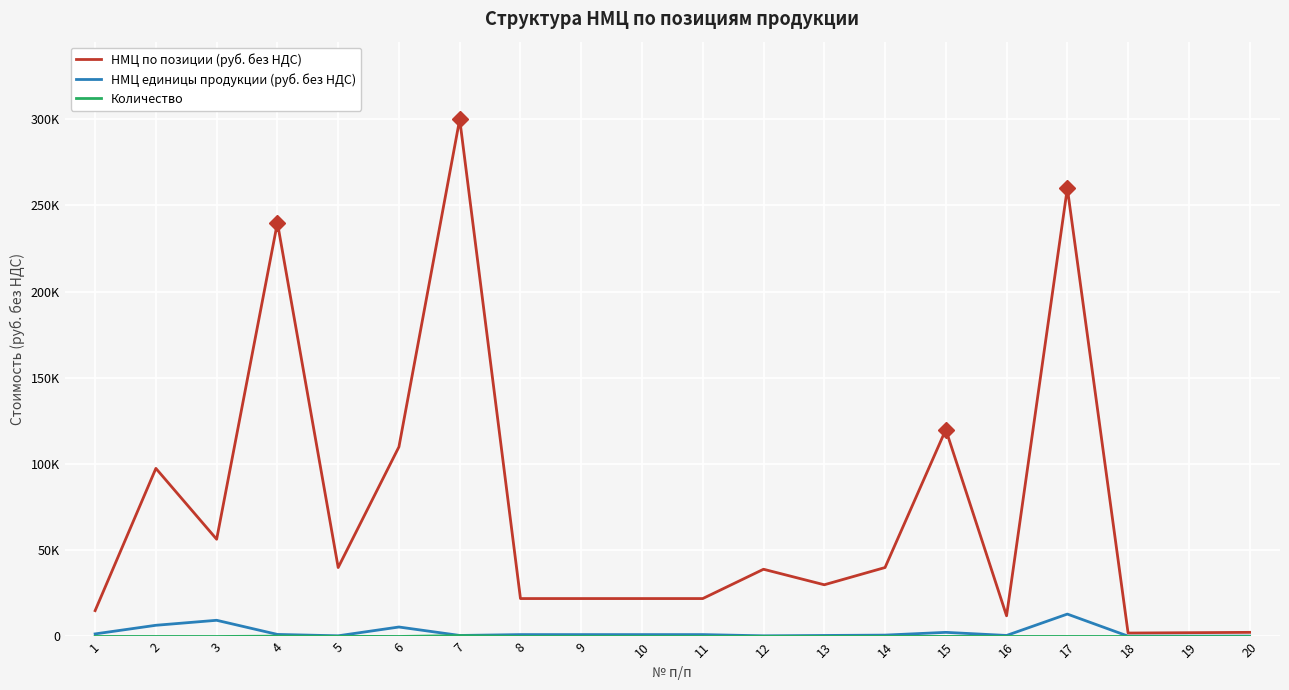

Is this an area chart (filled region under the line)?

No